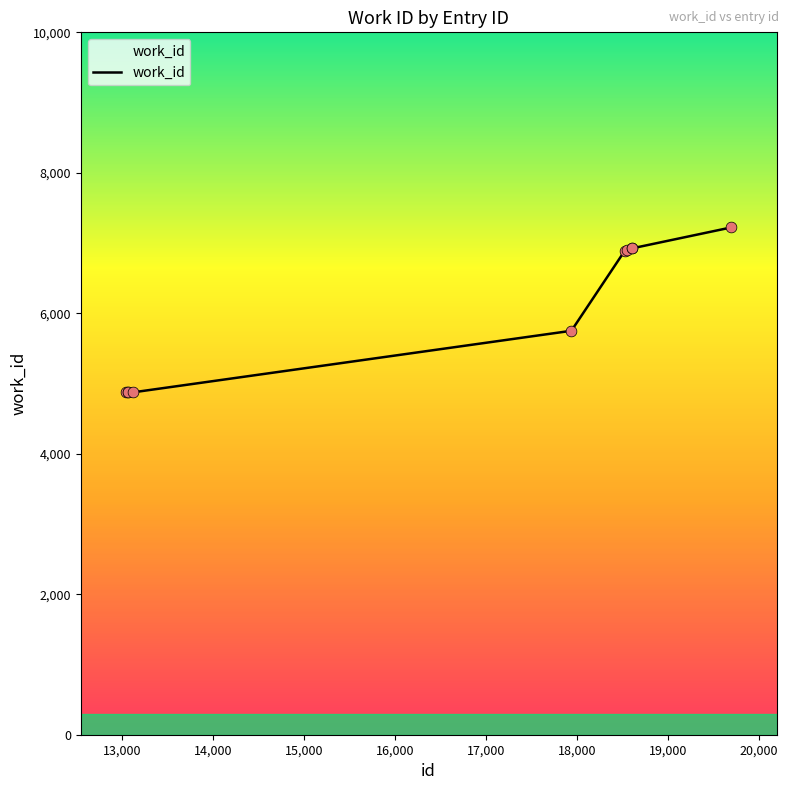

What is the minimum value shown in the chart?

4875